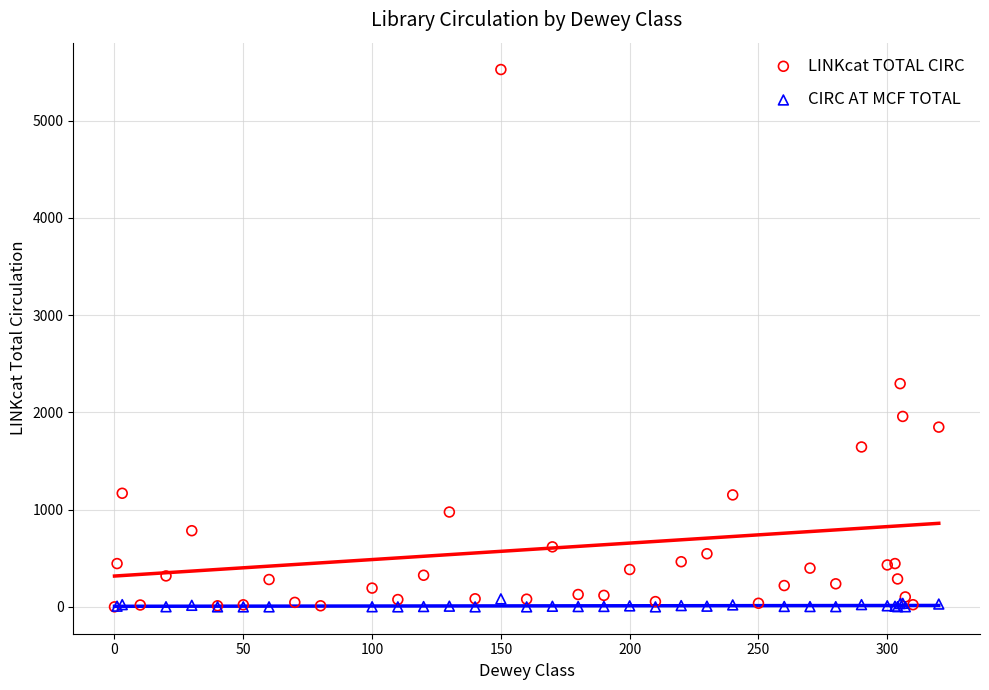

Which series contains the highest Y value?

LINKcat TOTAL CIRC